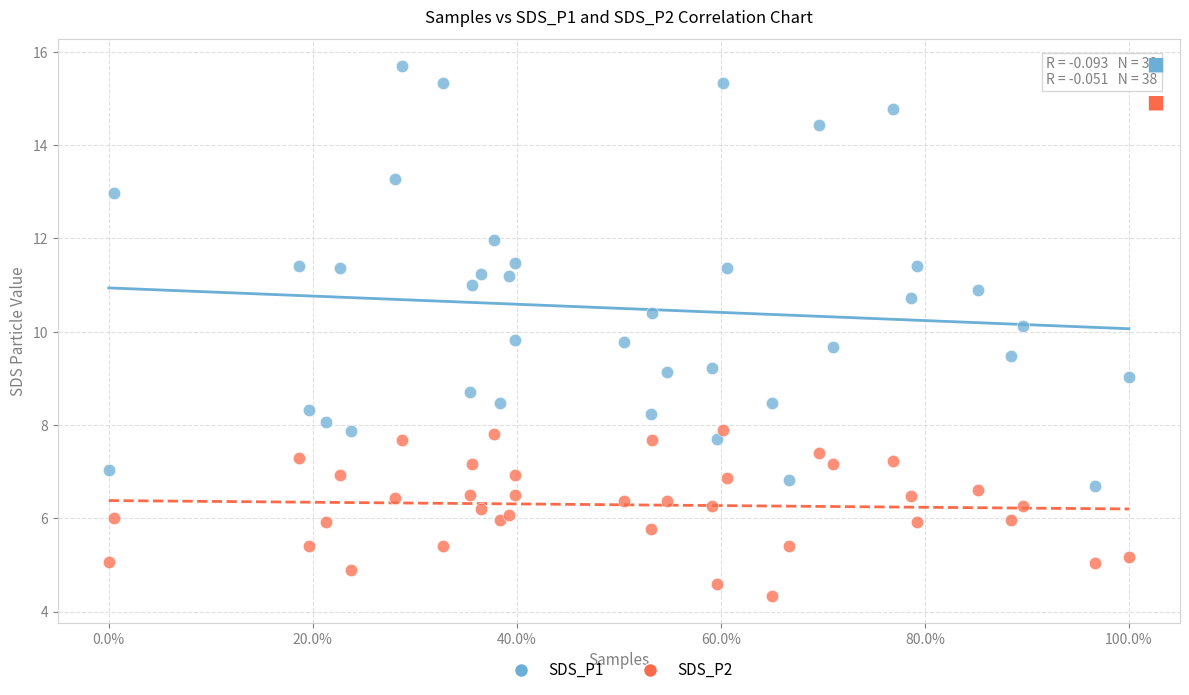

What is the X range (max minus min) for the scatter plot?

1.0